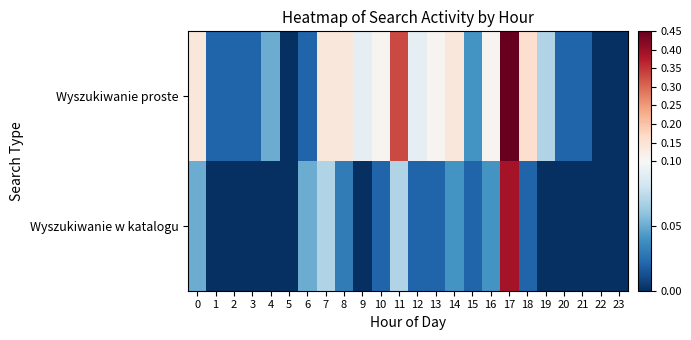

How many categories are shown in the chart?

24